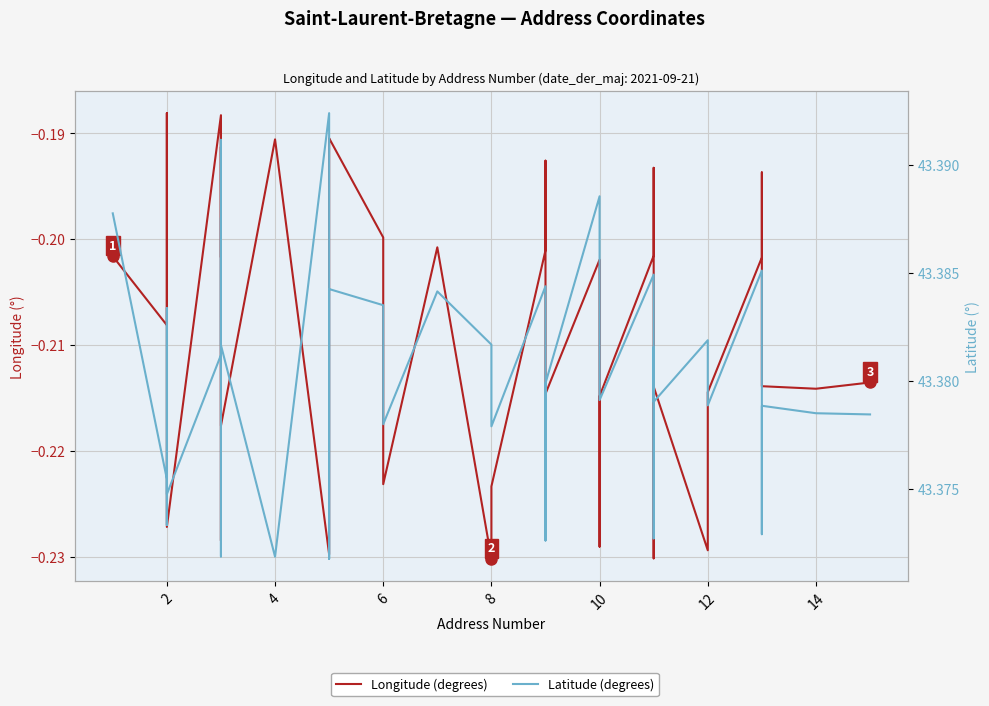

What is the maximum value for Latitude (degrees)?

43.4